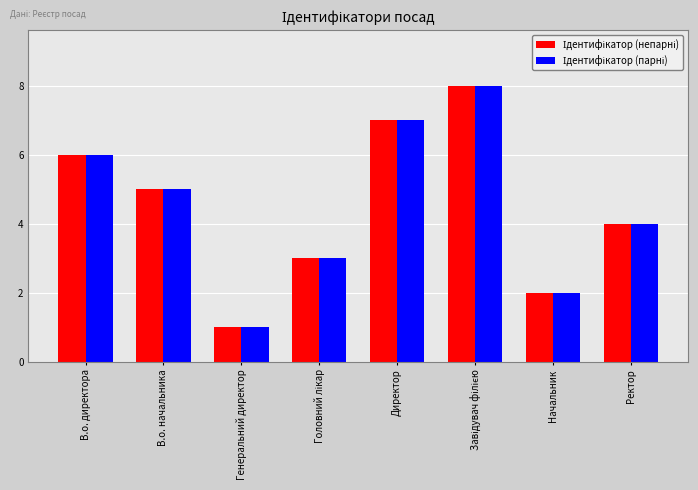

What is the total value across all series at Начальник?

4